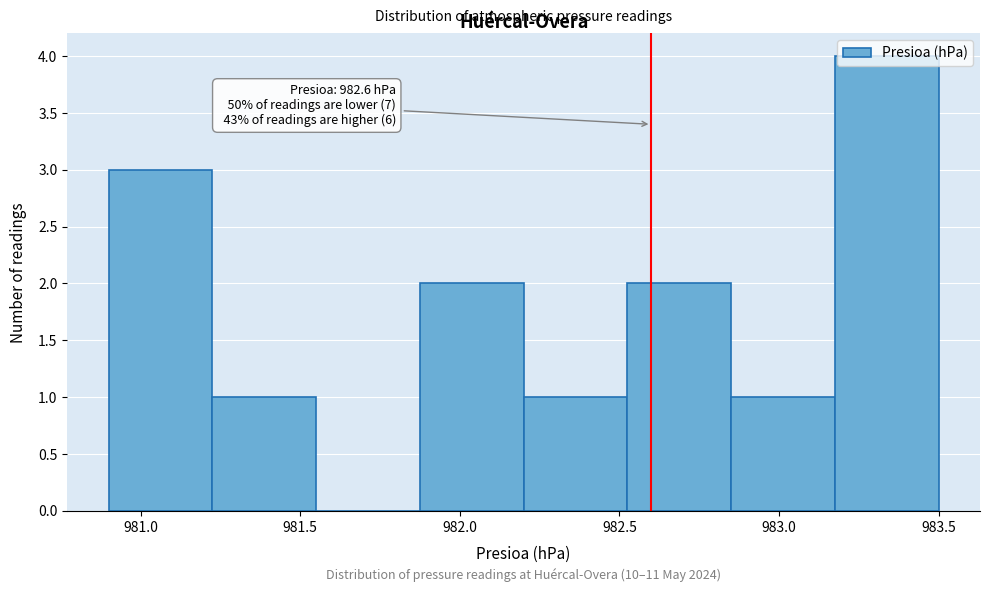

Which range on the x-axis has the tallest bar?

983.175 to 983.500